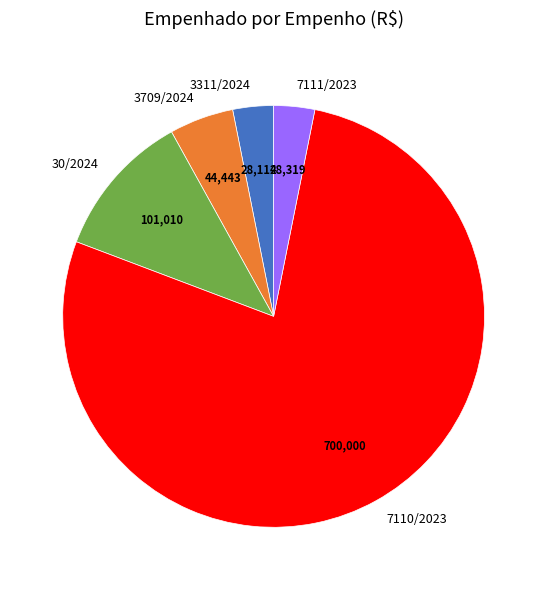

Is there any slice that represents more than half of the pie?

Yes